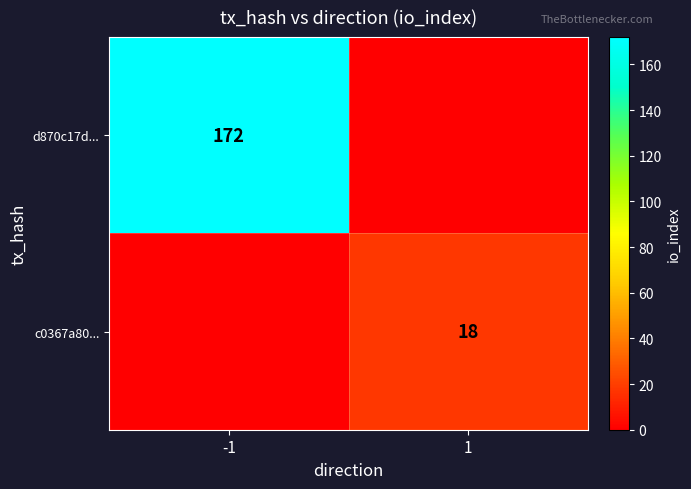

The value of c0367a80... at 1 is 18. True or false?

True